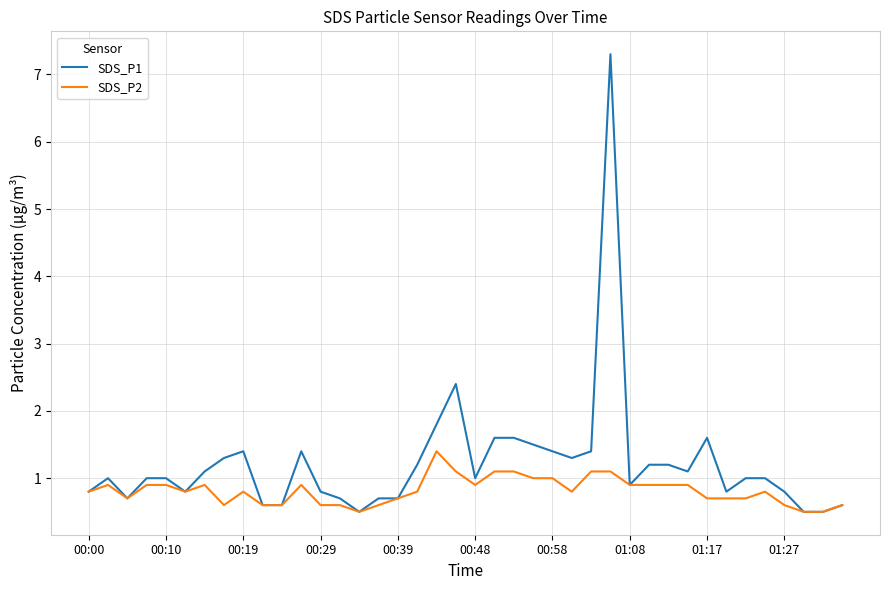

How many lines are shown in the chart?

2